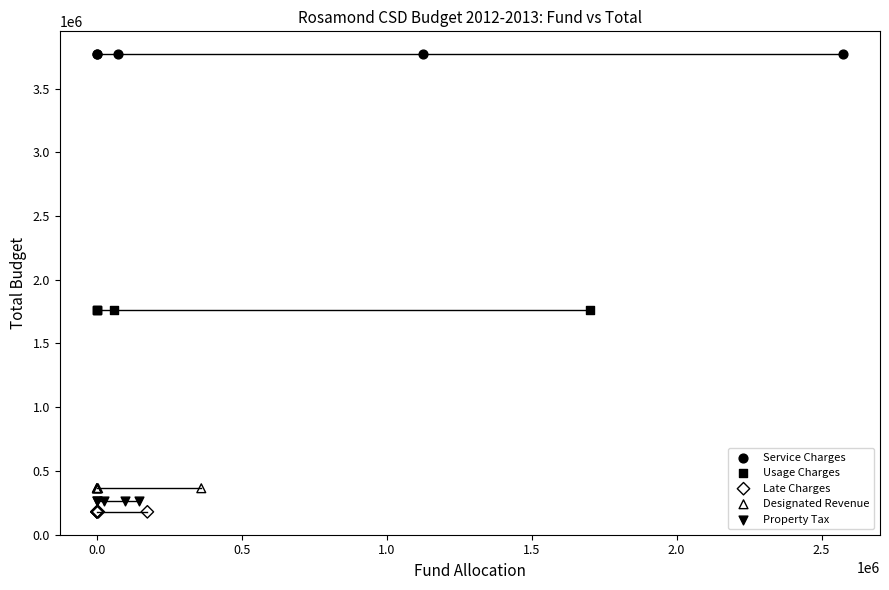

Which series contains the lowest Y value?

Late Charges